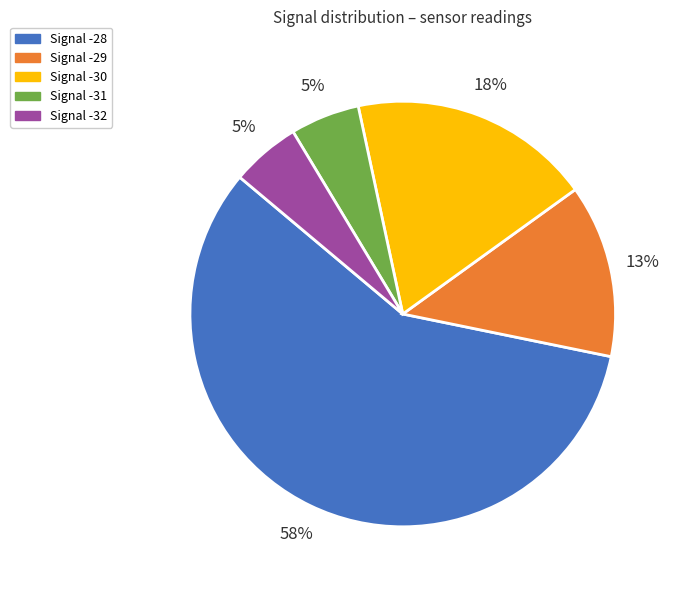

True or false: Signal -29 accounts for 13% of the total.

True